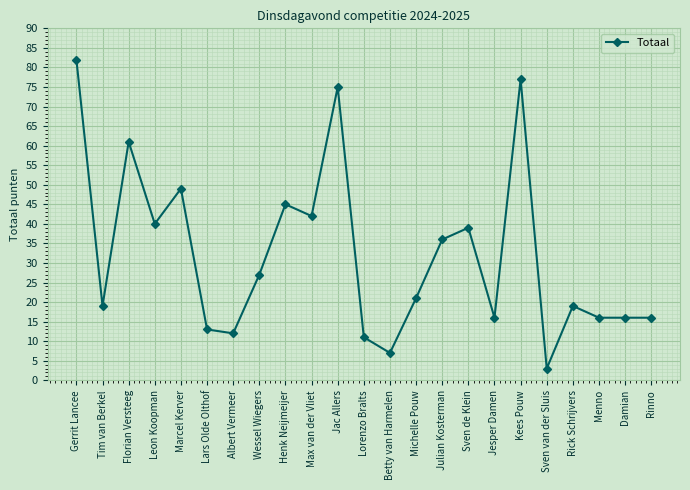

Which category has the highest value across all series?

Gerrit Lancee